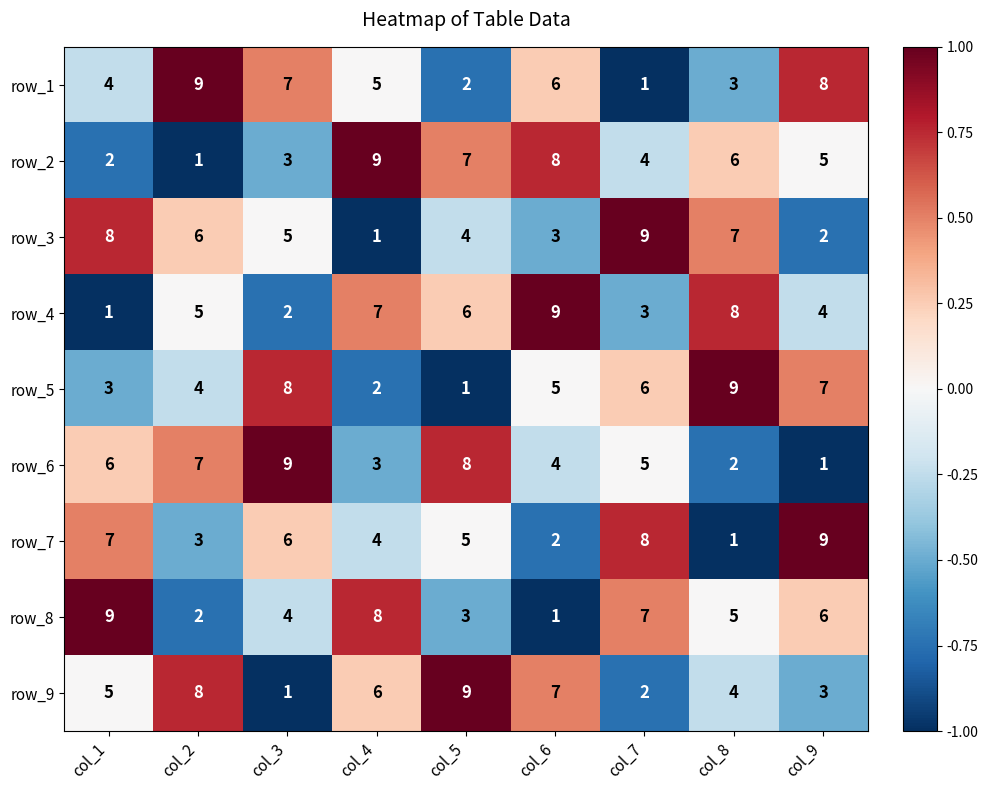

What is the spread (max minus min) of values at col_9?

8